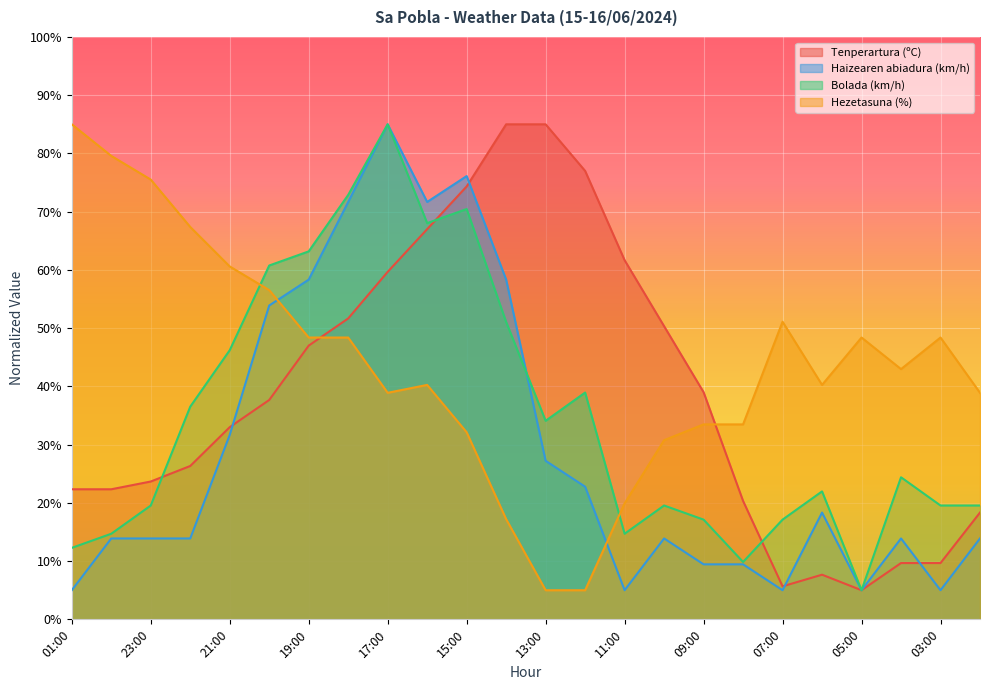

What is the label of the 16th point from the left?

10:00